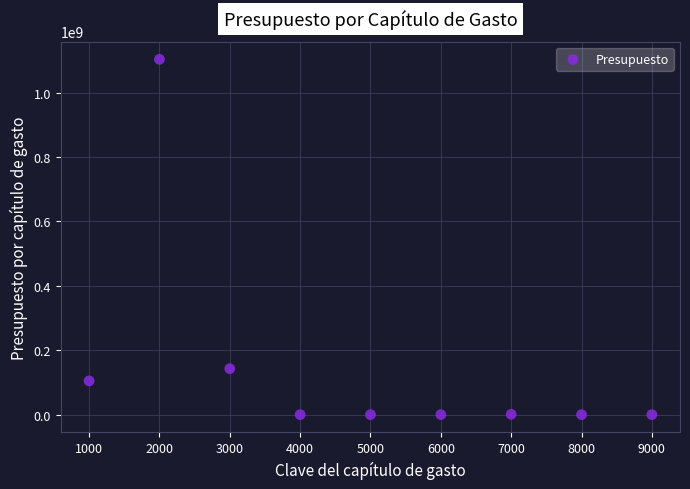

What Y value in the scatter plot is closest to 551509634?

142781288